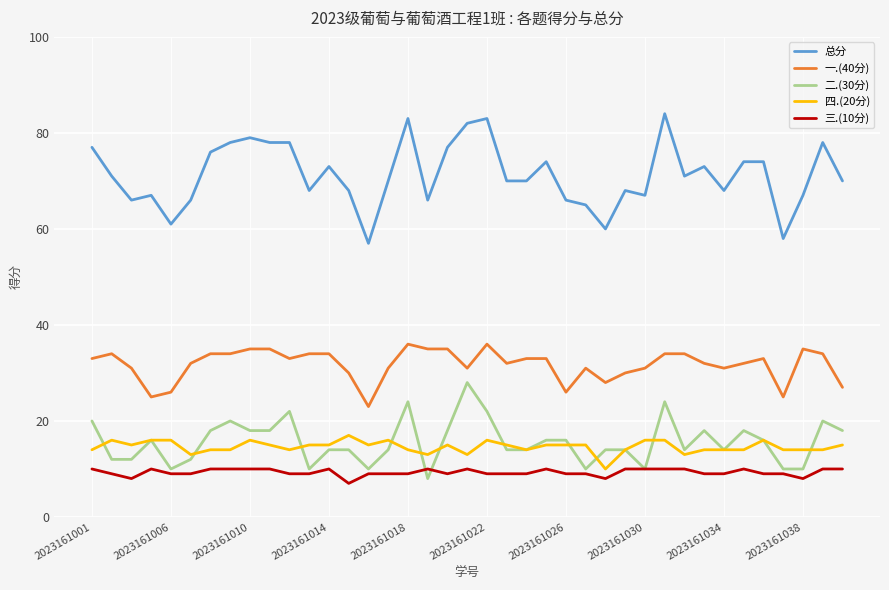

Which series has the largest range (max minus min)?

总分